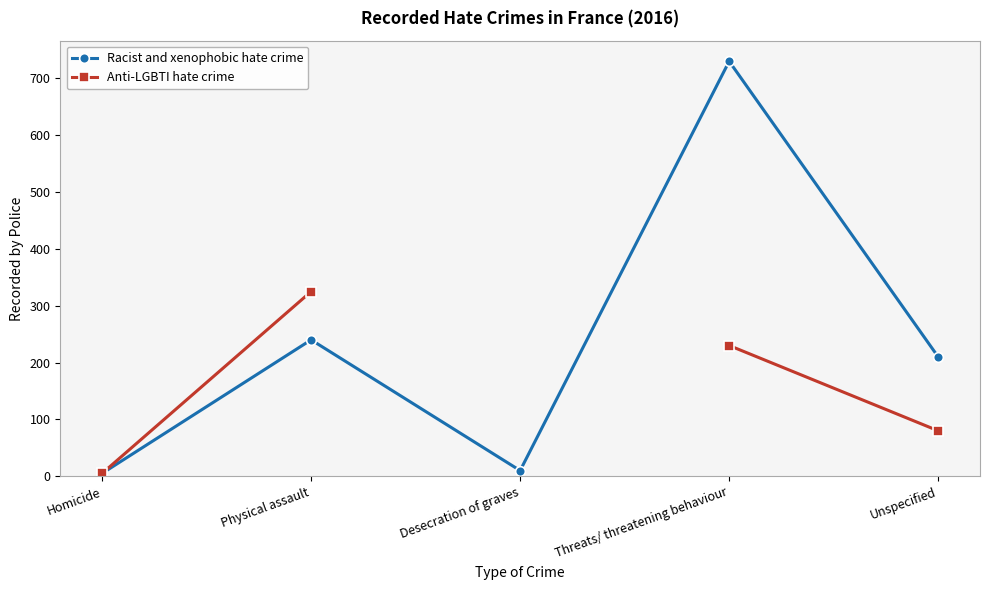

Is this an area chart (filled region under the line)?

No